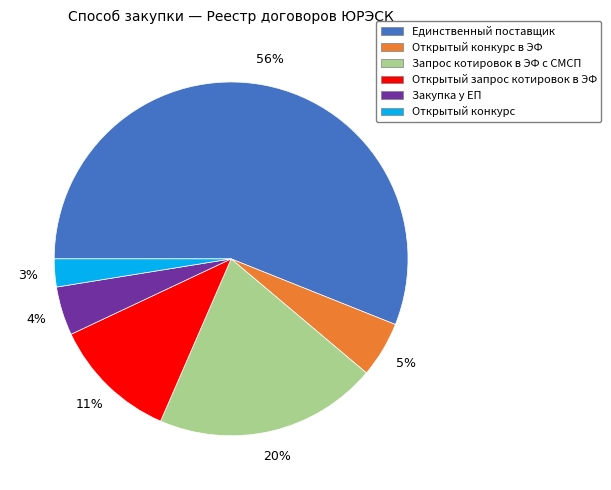

Which slice is the smallest?

Открытый конкурс